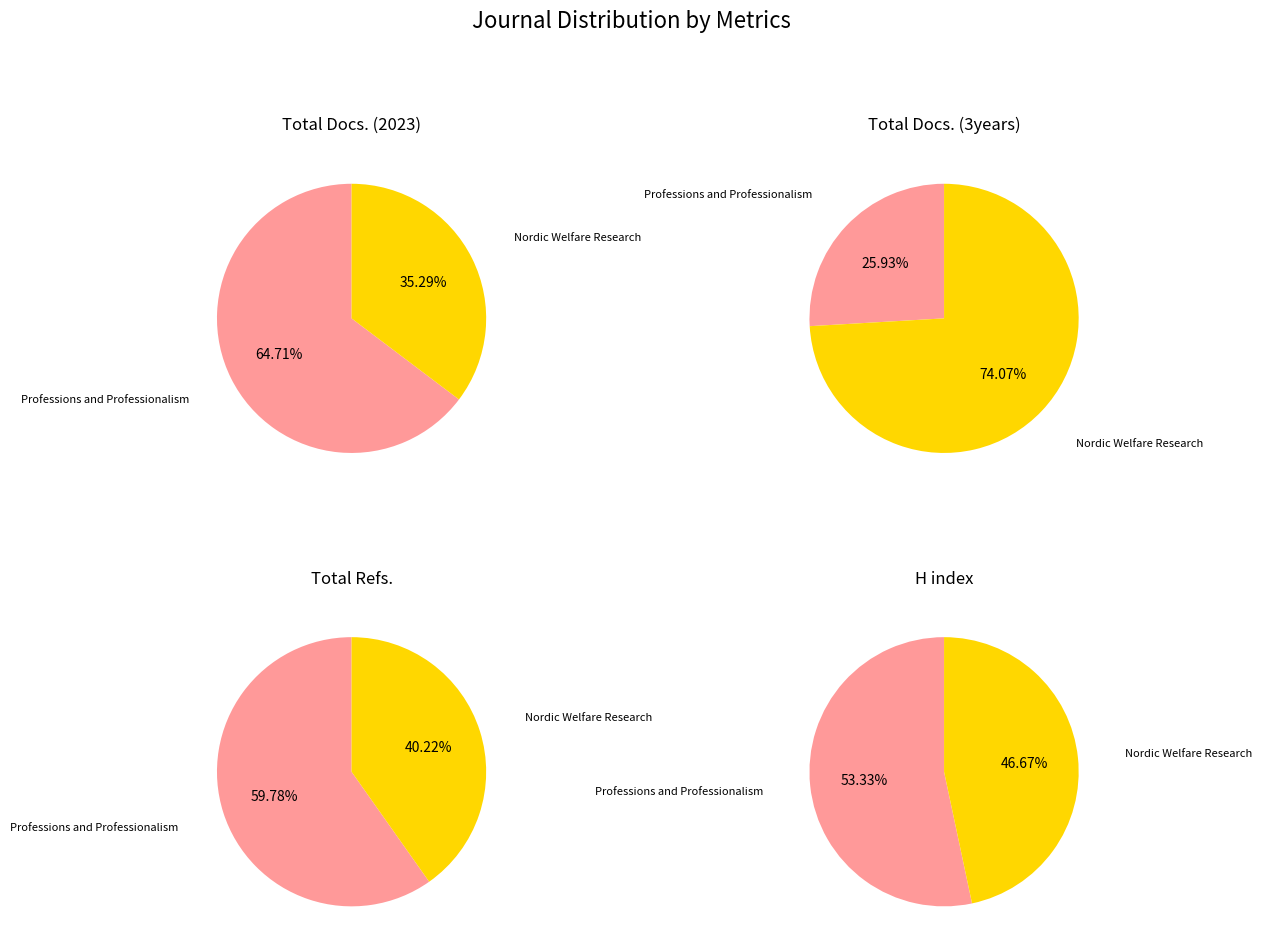

How many segments does this pie chart have?

2